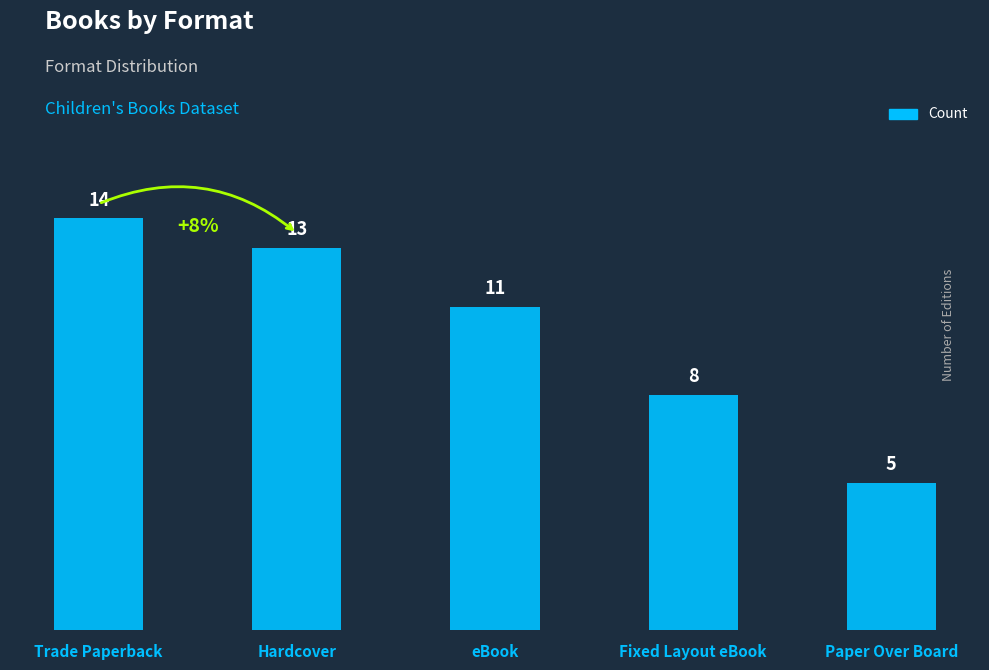

What is the average value?

10